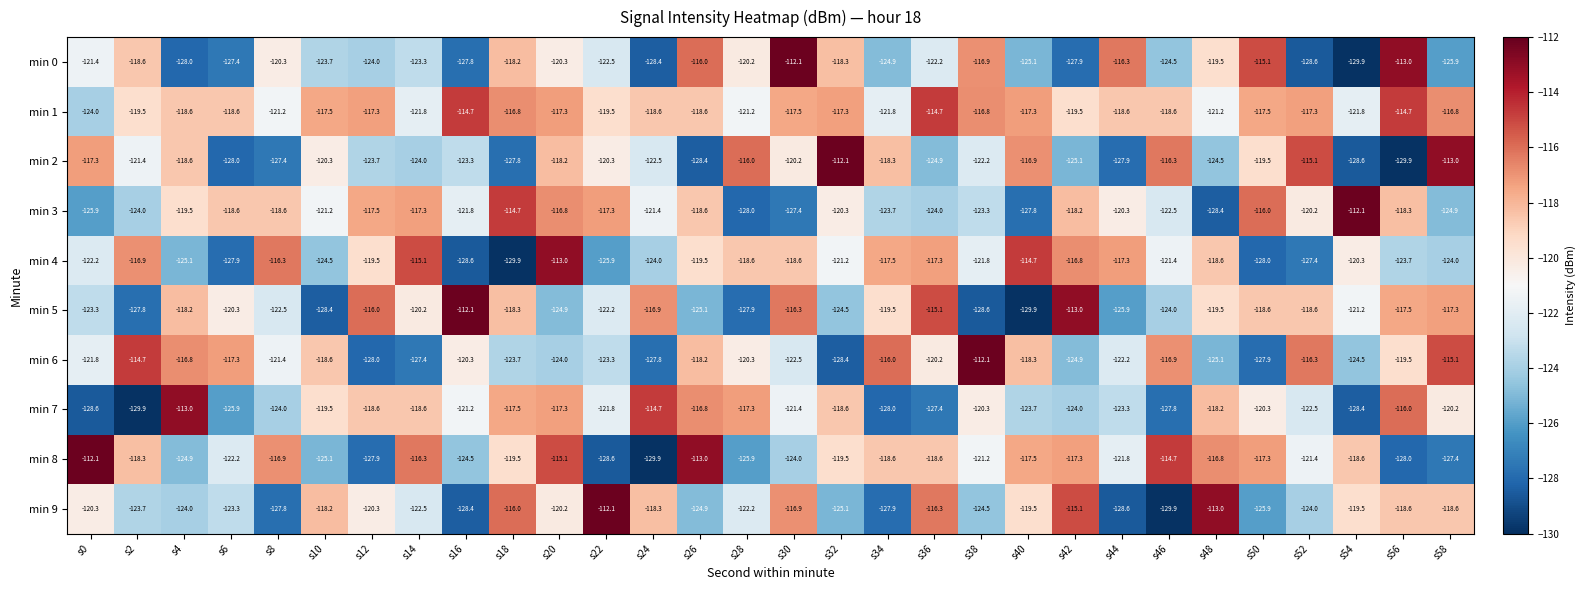

At which category is the sum across all series the highest?

s20